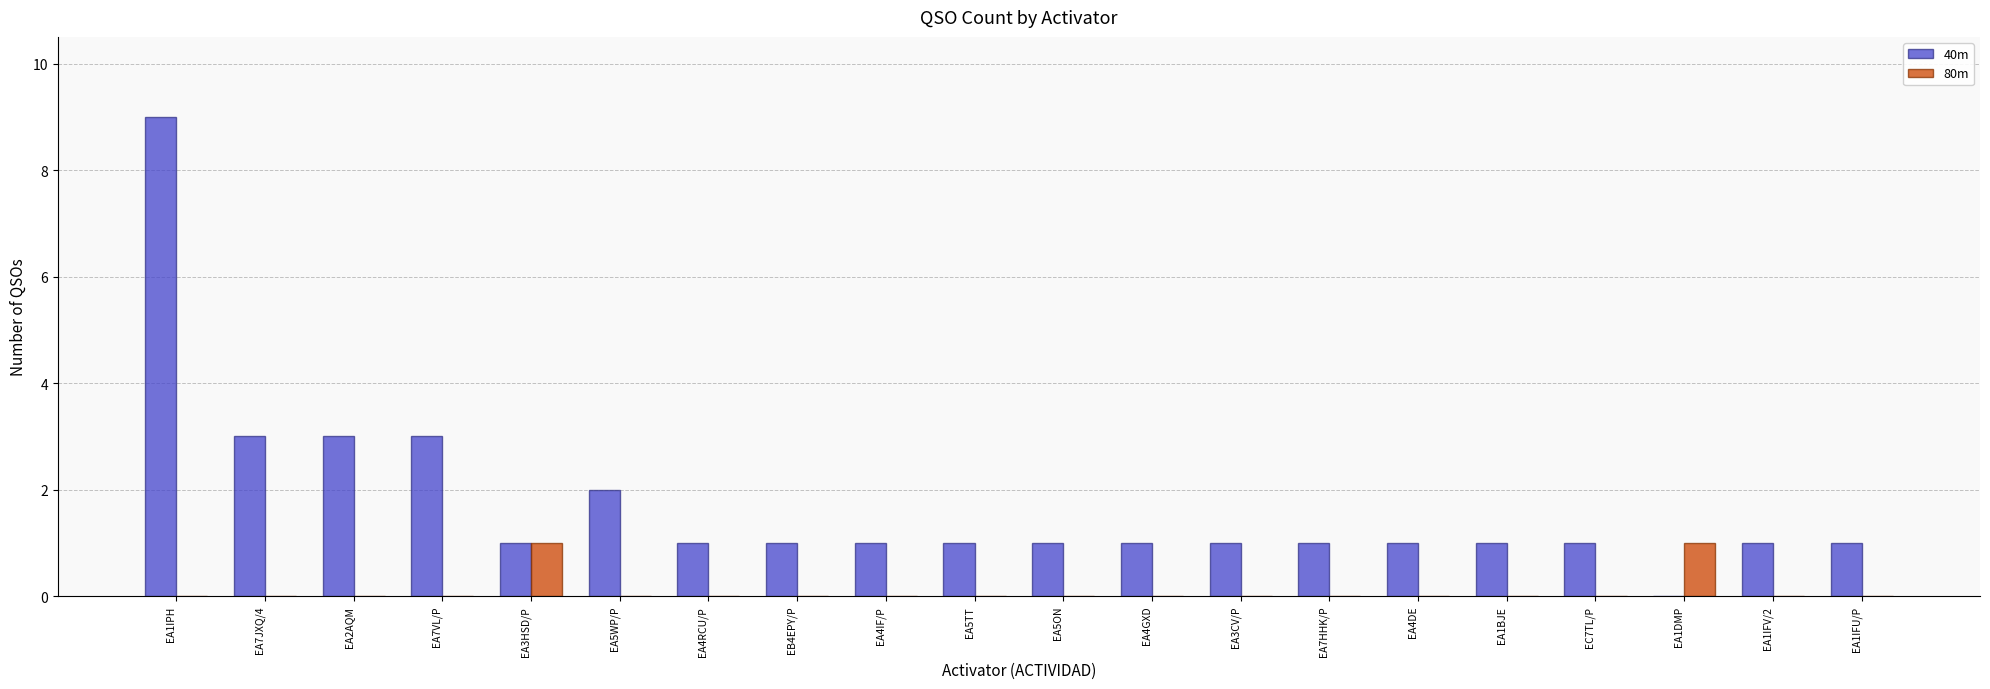

Which series has the widest spread of values?

40m